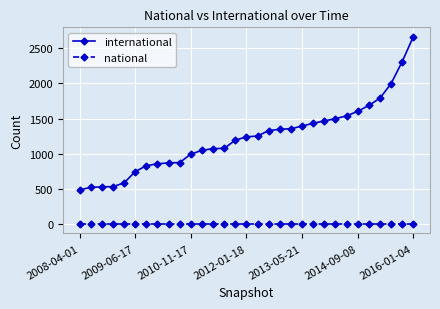

Which series has the largest total across all categories?

international